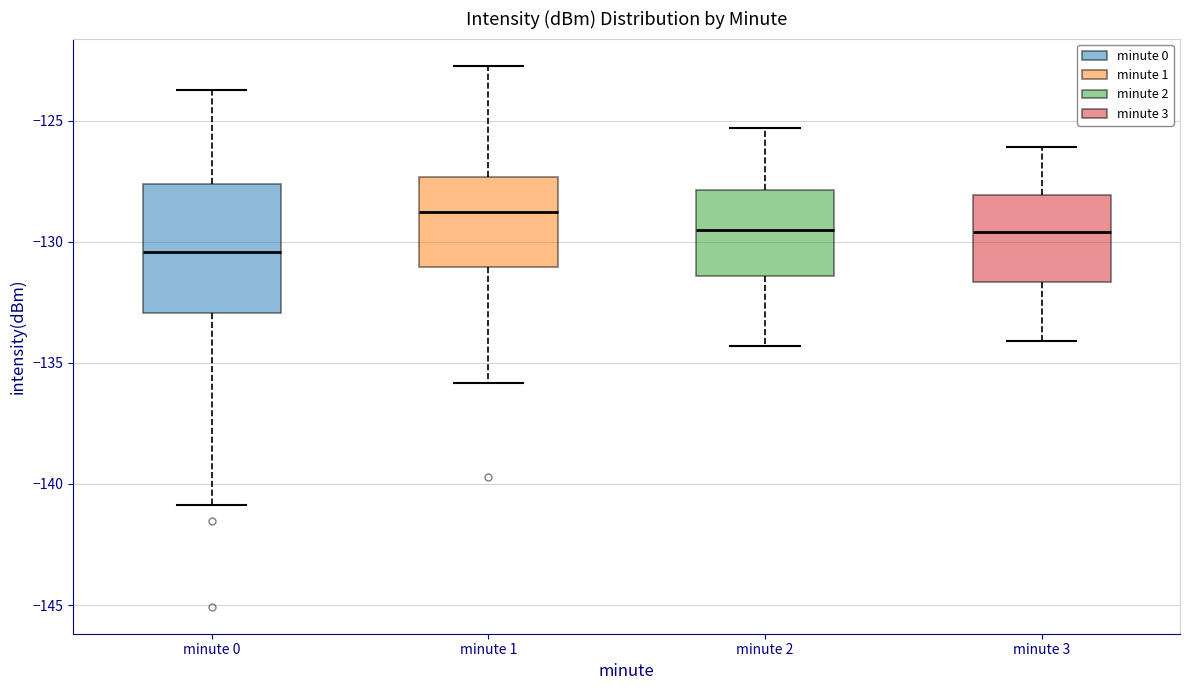

Reading left to right, transcribe this box plot: for each box, give where its median line is, the range the box spans, and where its two whiskers end, as read against the y-axis. The values are not printed on the chart, so give them approximately, as read against the axis.

minute 0: median -130.5, box -133.0 to -127.5, whiskers -141.0 to -123.5
minute 1: median -128.5, box -131.0 to -127.5, whiskers -136.0 to -122.5
minute 2: median -129.5, box -131.5 to -128.0, whiskers -134.5 to -125.5
minute 3: median -129.5, box -131.5 to -128.0, whiskers -134.0 to -126.0